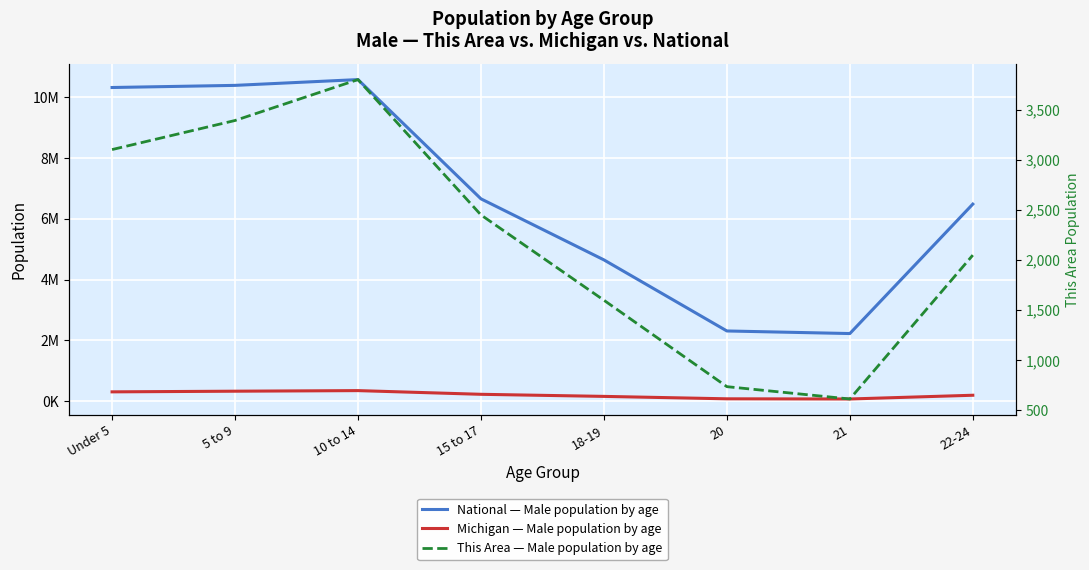

Where is the first local minimum for Michigan — Male population by age?

21